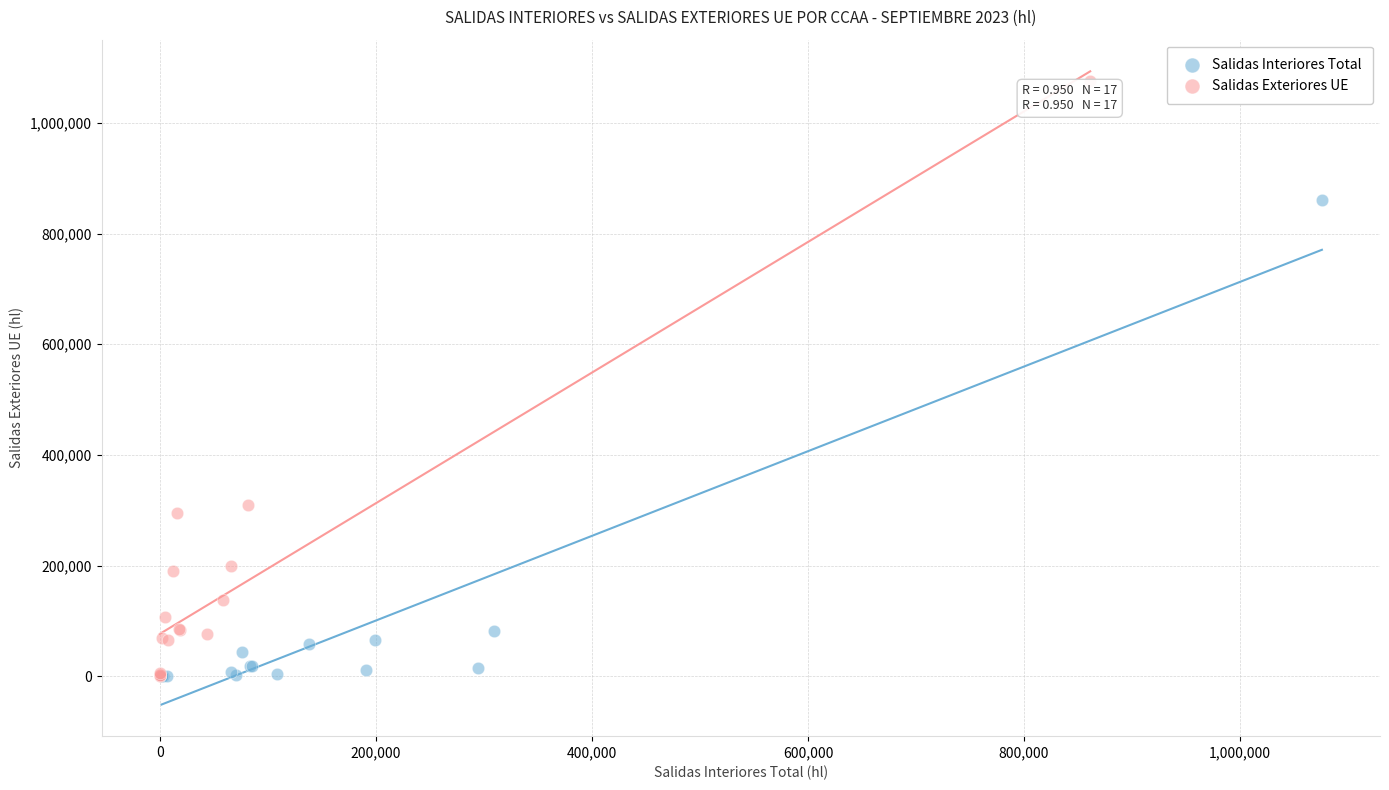

Which series reaches the maximum Y coordinate?

Salidas Exteriores UE